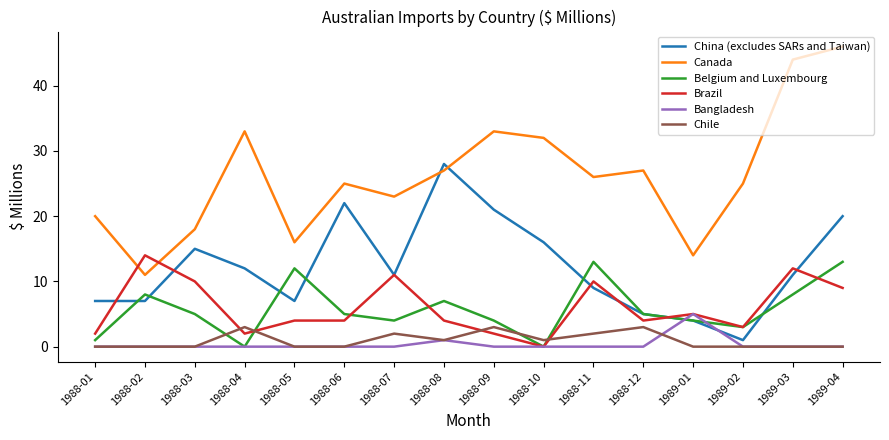

True or false: Bangladesh and Canada cross at least once.

False